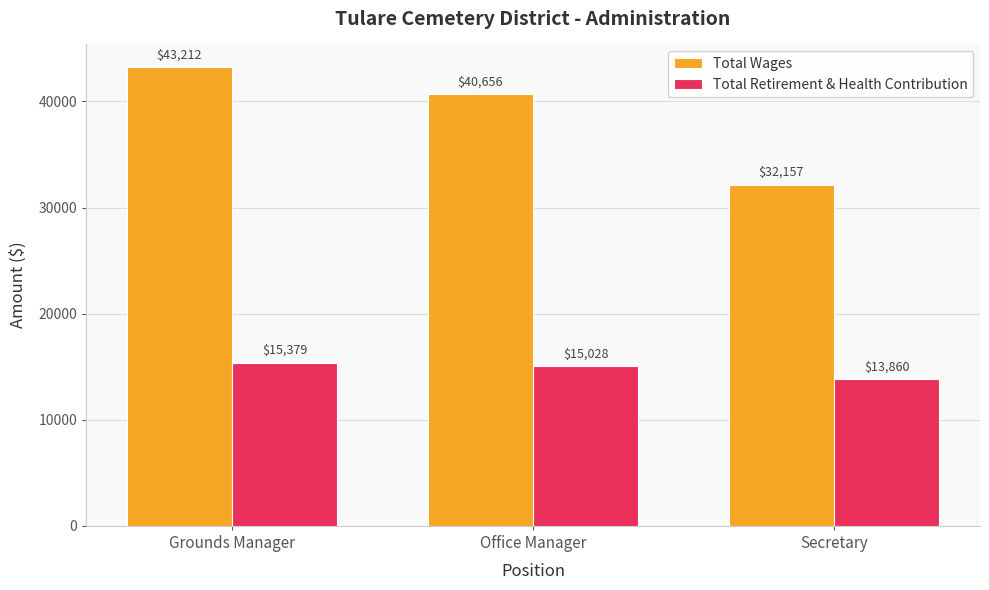

What is the sum of all Total Retirement & Health Contribution values?

44267